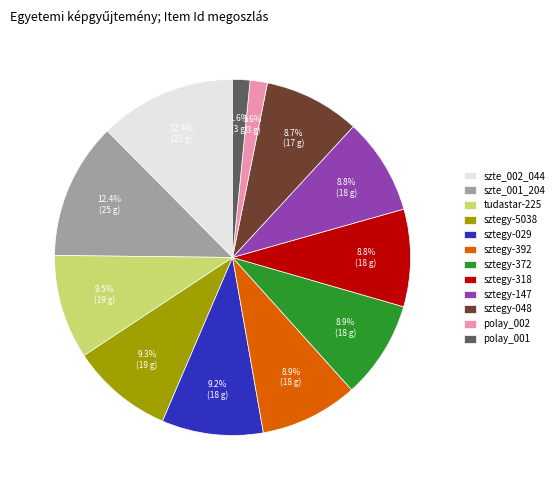

To the nearest percent, what is the combined percentage of szte_002_044 and sztegy-372?

21%